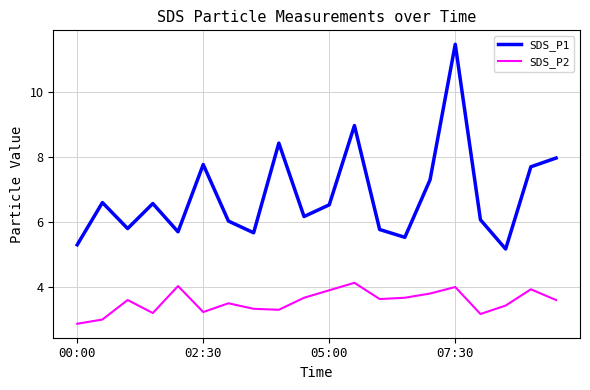

Which series has the widest spread of values?

SDS_P1